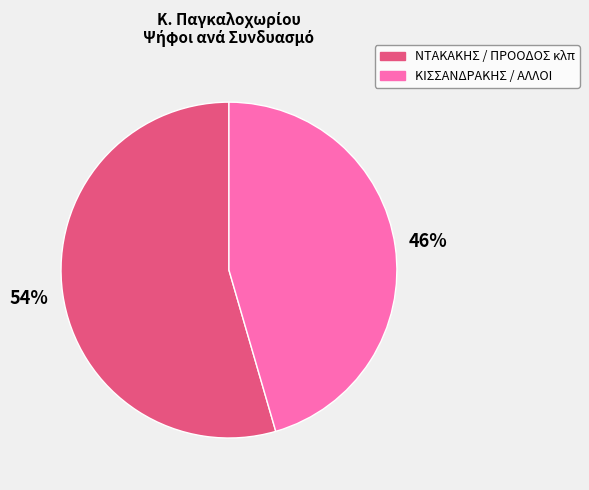

Does any single category account for the majority?

Yes